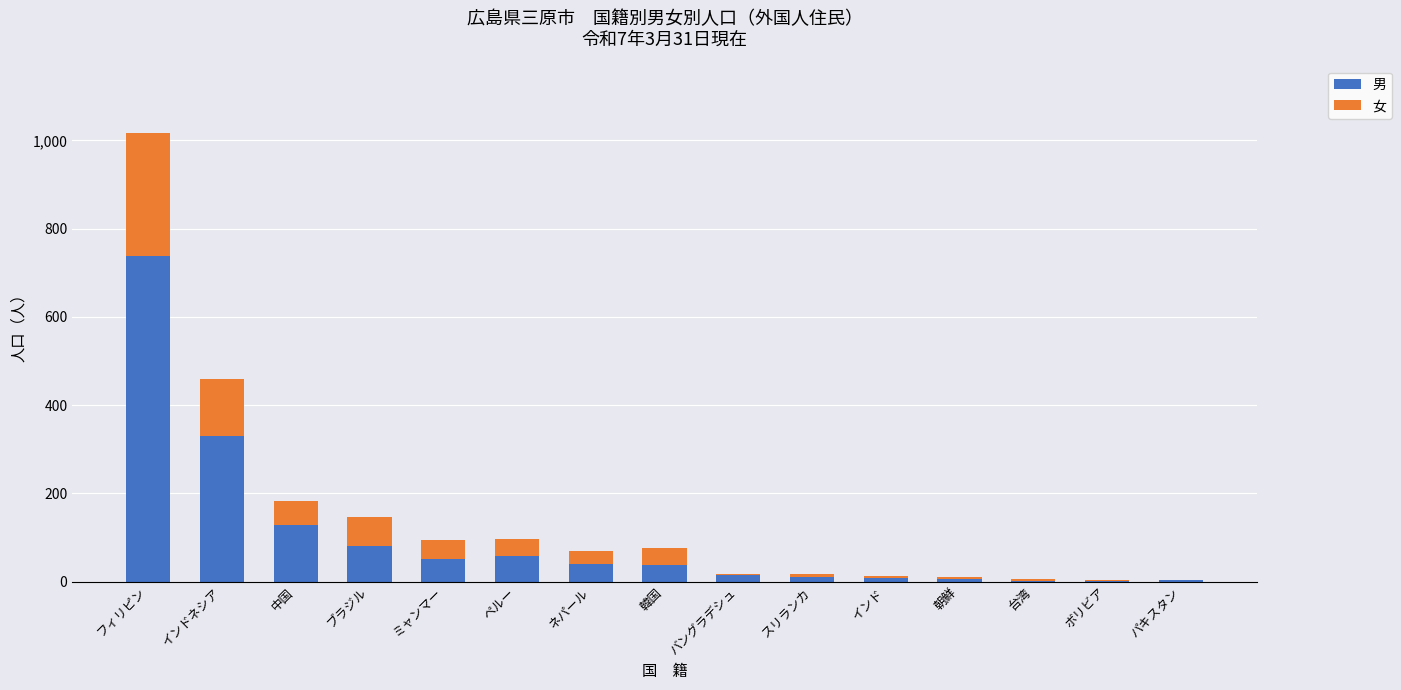

What is the maximum value for 男?

739